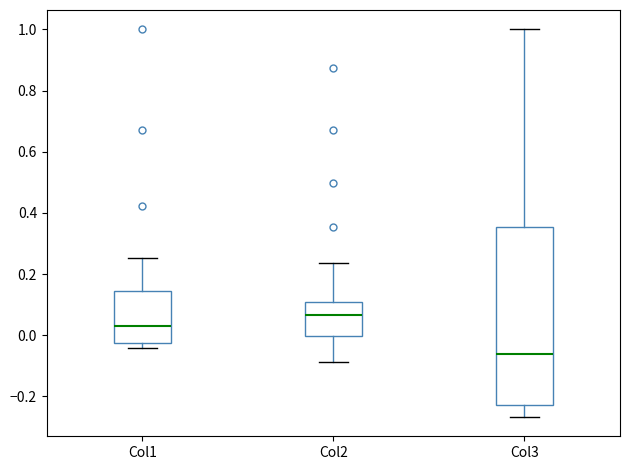

Comparing the boxes themselves (not the whiskers), which one is the tallest?

Col3